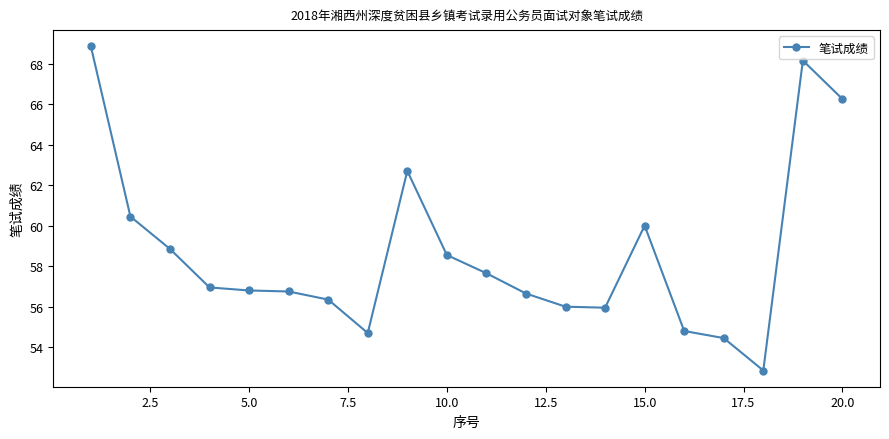

True or false: the data has more than 1 interior local peaks.

True